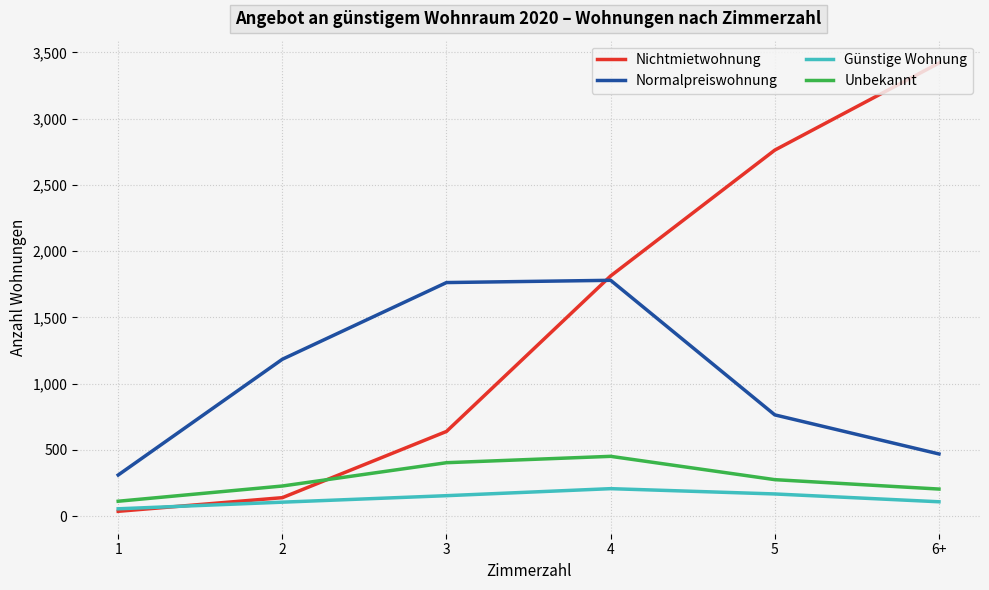

What are all the series names shown in the legend?

Nichtmietwohnung, Normalpreiswohnung, Günstige Wohnung, Unbekannt